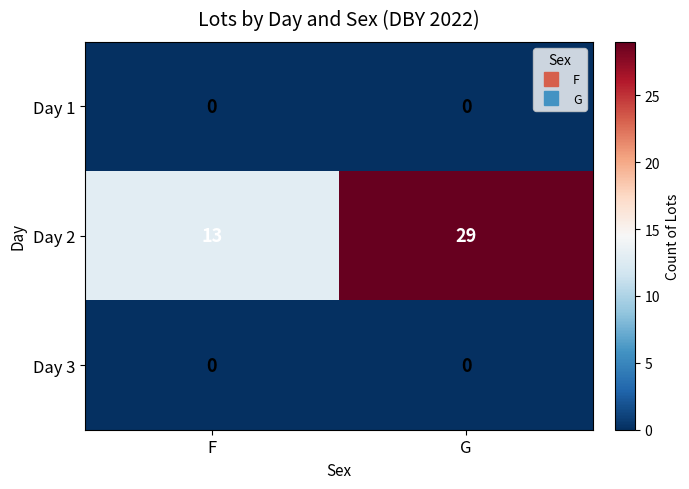

Read the Day 2 value at G.

29